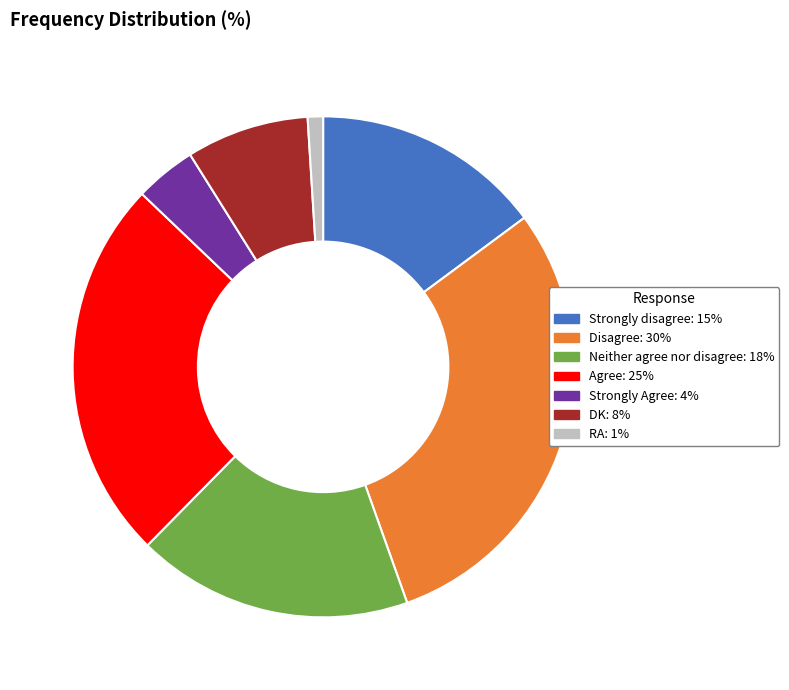

Do Disagree: 30% and RA: 1% together represent more than half of the pie?

No